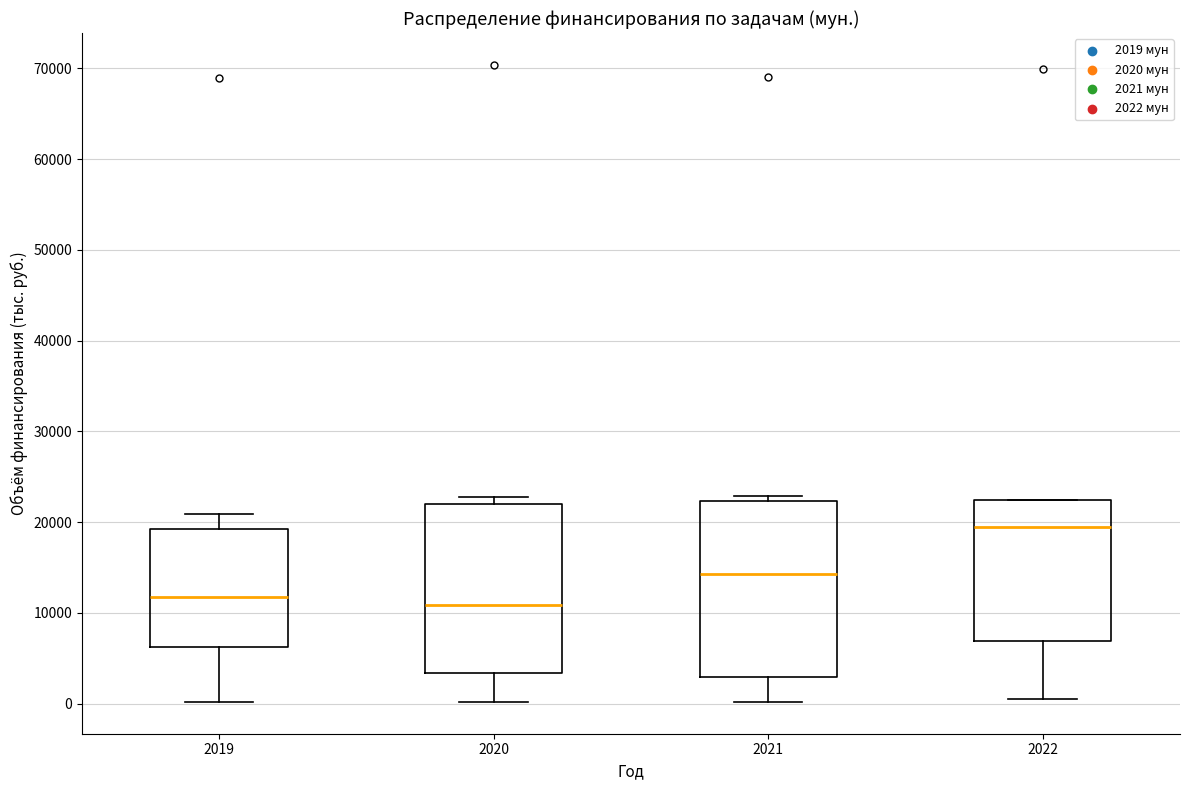

Reading left to right, transcribe this box plot: for each box, give where its median line is, the range the box spans, and where its two whiskers end, as read against the y-axis. The values are not printed on the chart, so give them approximately, as read against the axis.

2019: median 12000, box 6000 to 19000, whiskers 0 to 21000
2020: median 11000, box 3000 to 22000, whiskers 0 to 23000
2021: median 14000, box 3000 to 22000, whiskers 0 to 23000
2022: median 19000, box 7000 to 22000, whiskers 1000 to 22000